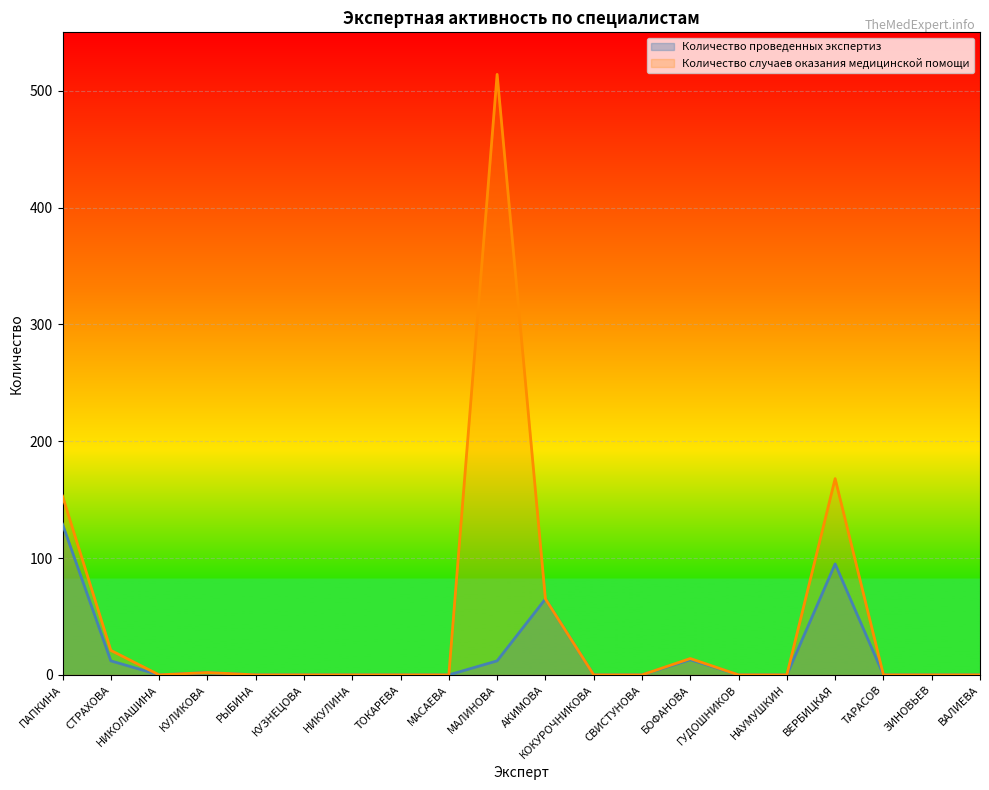

What is the label of the 9th point from the right?

КОКУРОЧНИКОВА